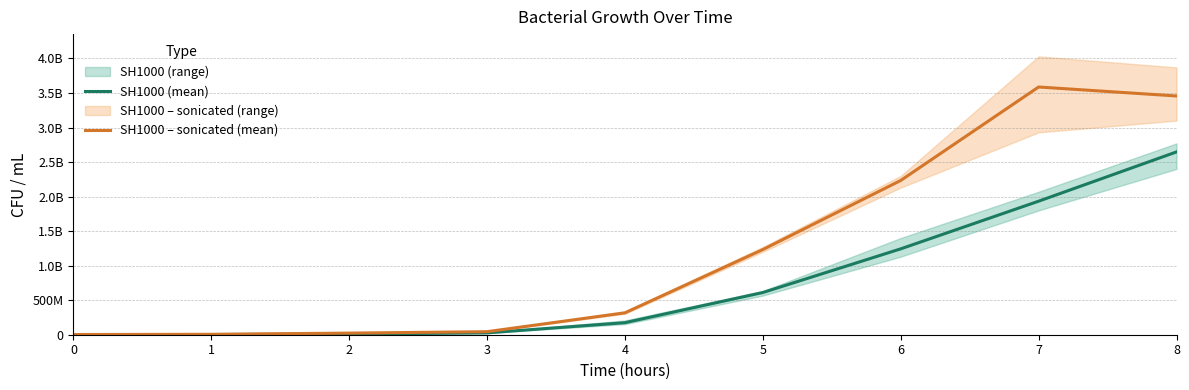

Reading left to right, transcribe all the data shown in this chart.

SH1000 (mean): 911111.1	2733333.3	9333333.3	26777777.7	174333333.3	611000000.0	1243333333.3	1933333333.3	2646666666.7
SH1000 – sonicated (mean): 3155555.3	5877777.7	23444444.7	44222222.0	316666666.7	1233333333.3	2233333333.3	3586666666.7	3456666666.7